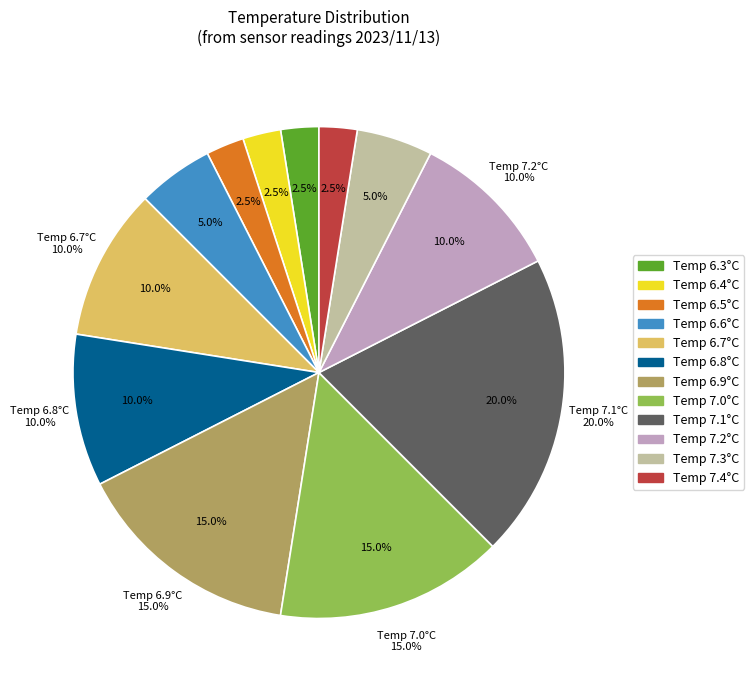

Is it true that 7 is 9% of the pie?

False